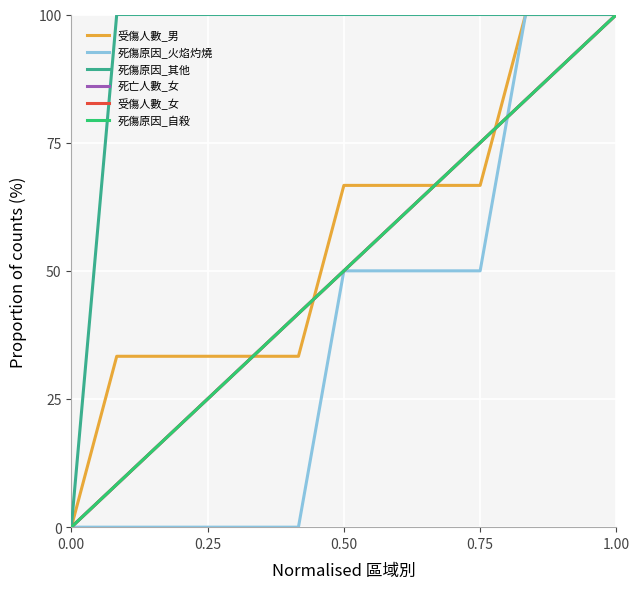

True or false: 死傷原因_自殺 has more than 1 interior local peaks.

False